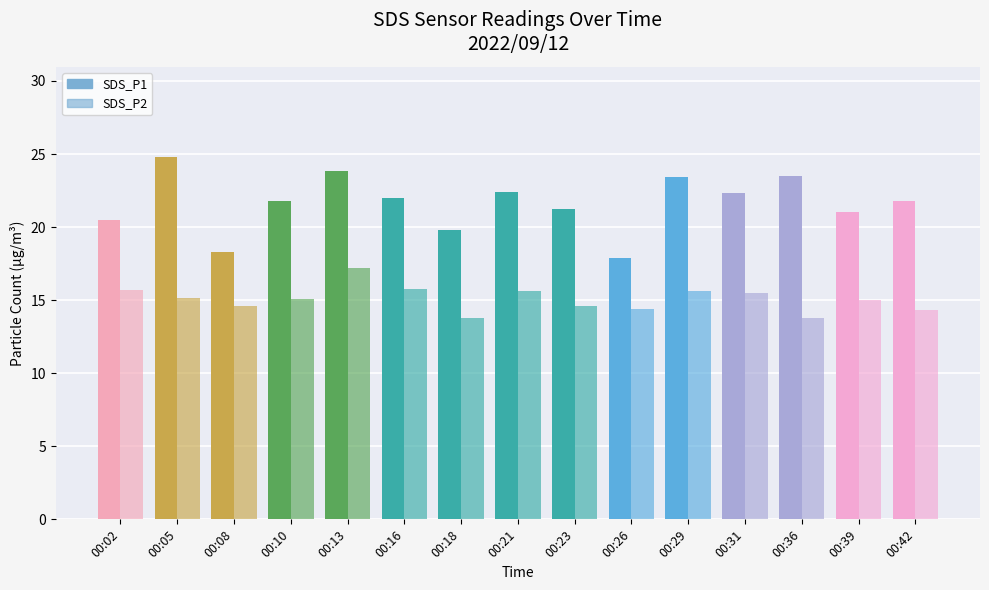

Which has a higher value, 00:21 or 00:36?

00:36